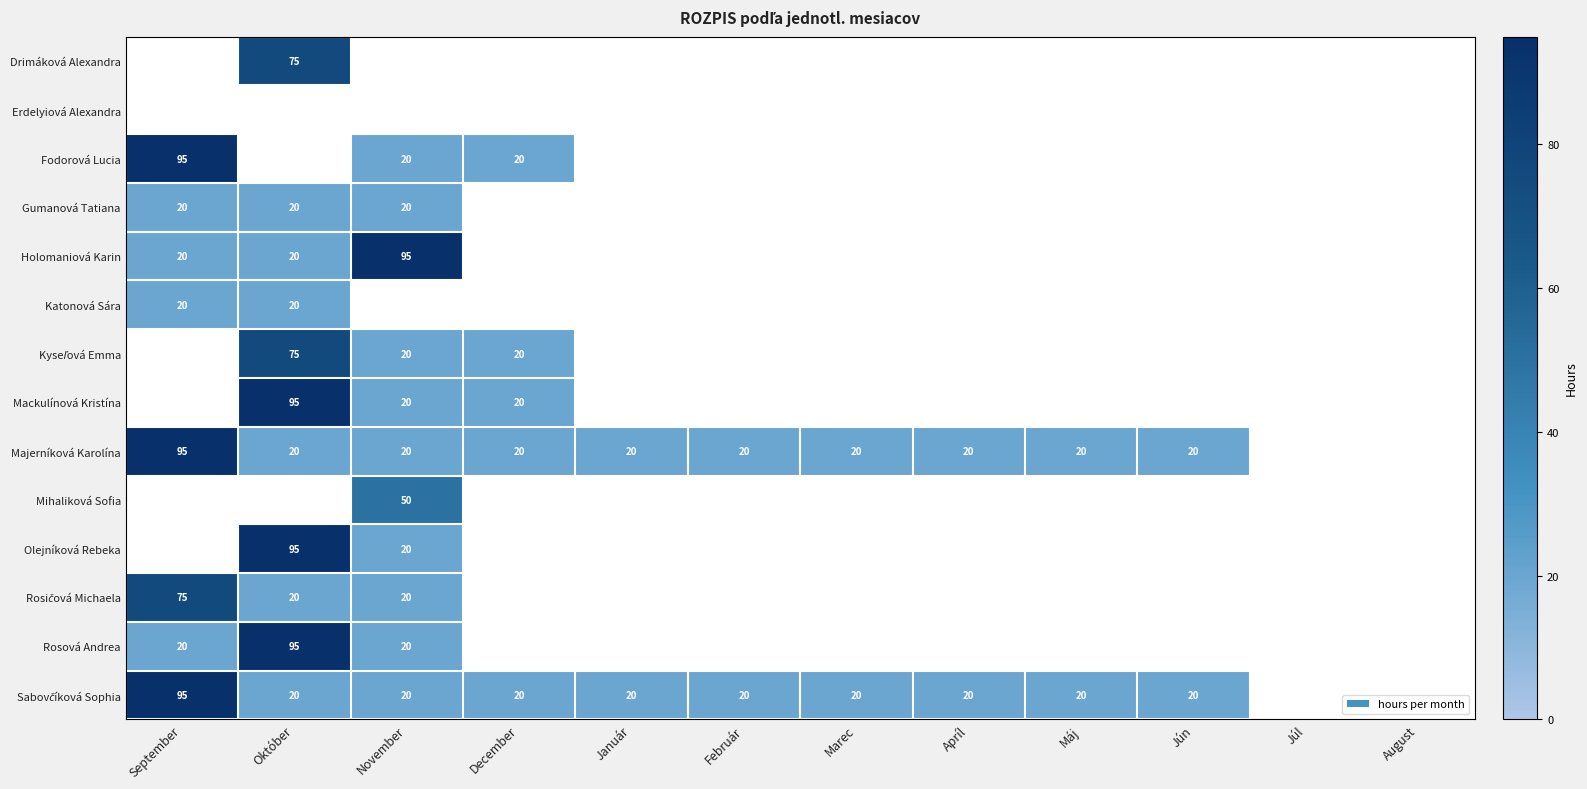

What is the spread (max minus min) of values at Október?

75.0